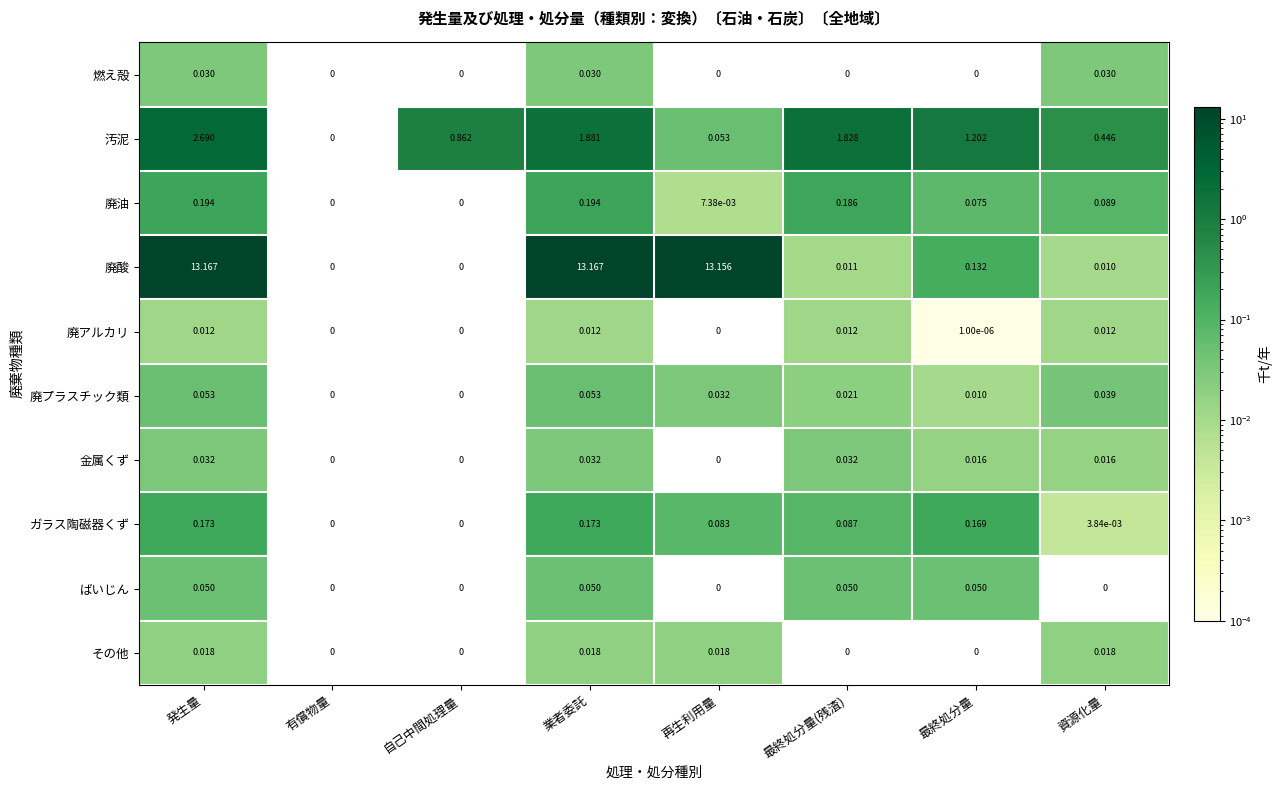

List the series in order of their peak value, highest first.

廃酸, 汚泥, 廃油, ガラス陶磁器くず, 廃プラスチック類, ばいじん, 金属くず, 燃え殻, その他, 廃アルカリ